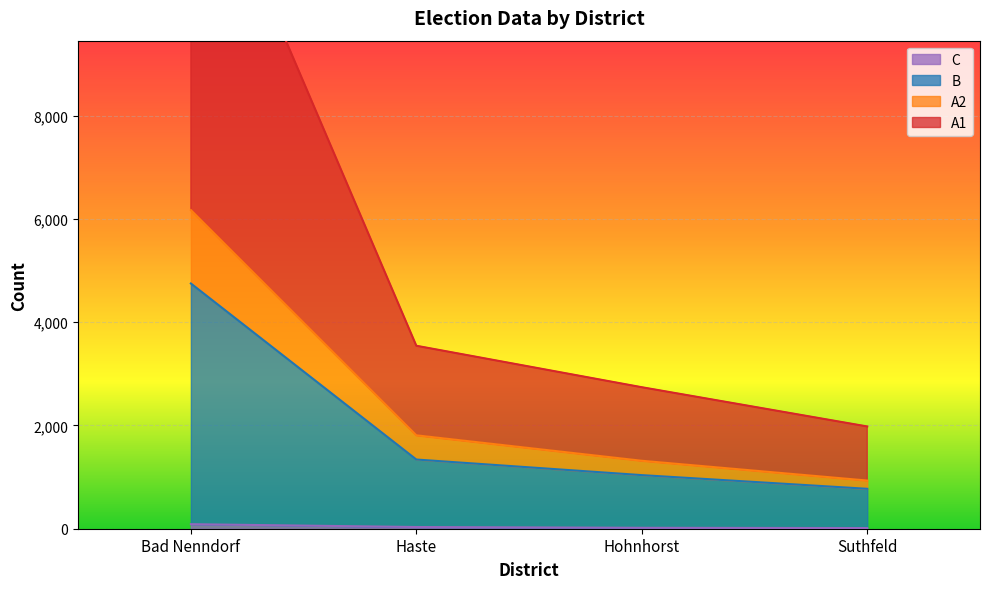

The A1 series shows 2253 at Haste. True or false?

False